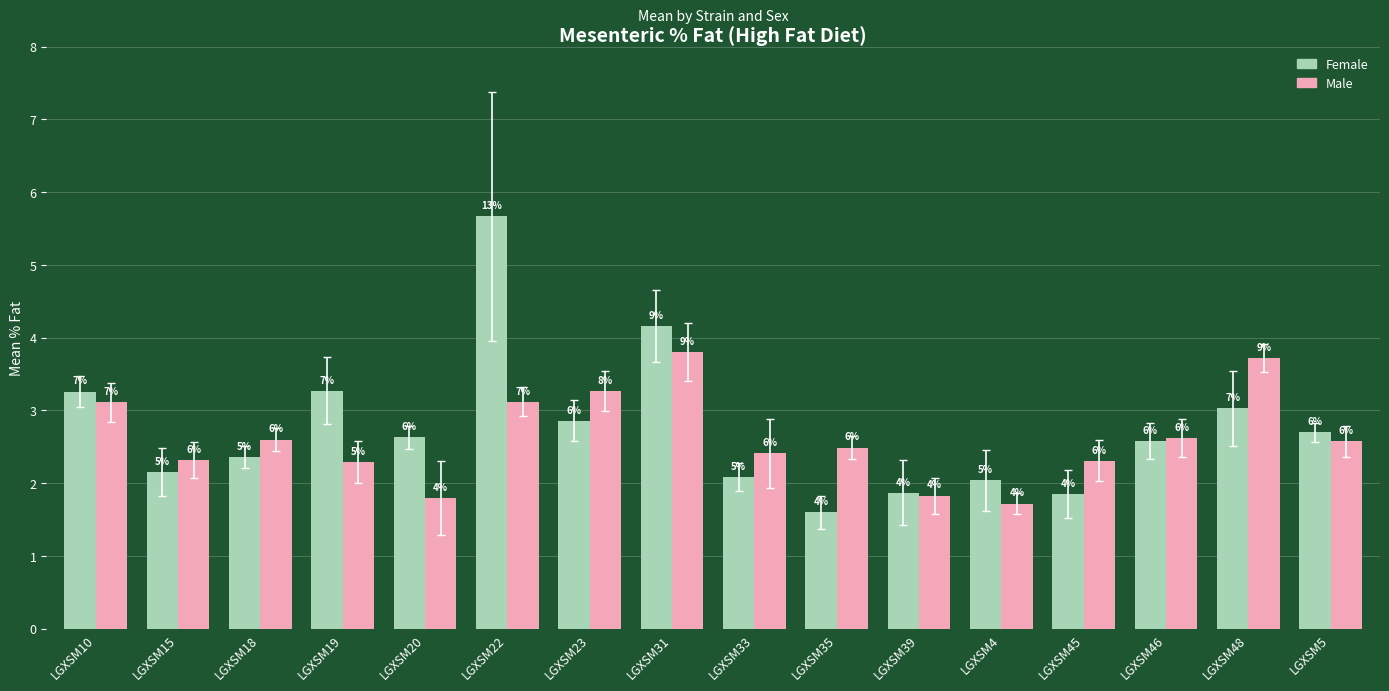

The Female series shows 2.4 at LGXSM18. True or false?

True